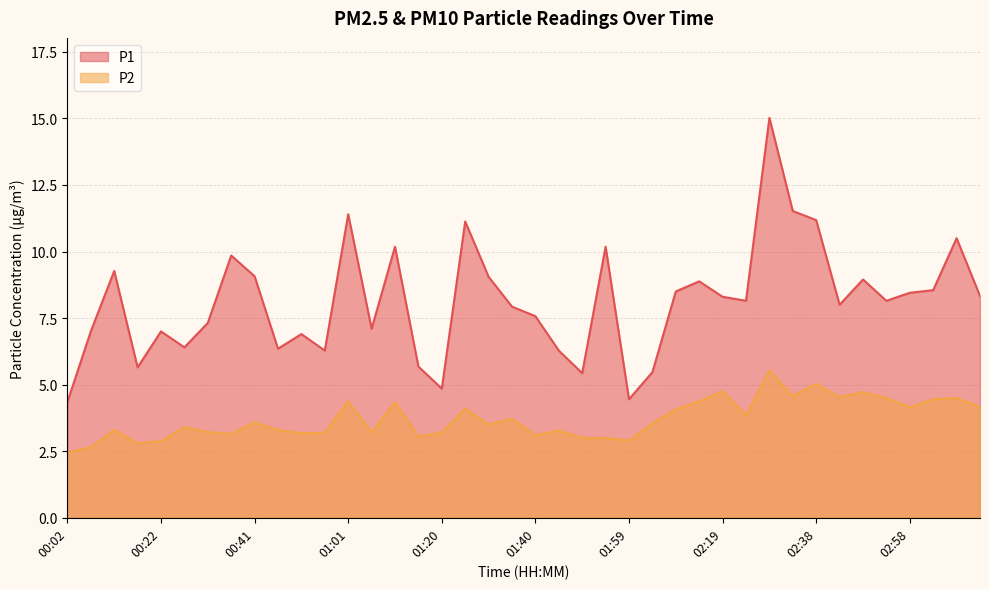

Reading right to left, list all the values displayed in this chart.

P1: 03:13=8.3	03:08=10.5	03:03=8.6	02:58=8.4	02:53=8.2	02:48=8.9	02:43=8.0	02:38=11.2	02:34=11.5	02:29=15.0	02:24=8.2	02:19=8.3	02:14=8.9	02:09=8.5	02:04=5.5	01:59=4.5	01:54=10.2	01:49=5.4	01:45=6.3	01:40=7.6	01:35=7.9	01:30=9.1	01:25=11.1	01:20=4.8	01:15=5.7	01:11=10.2	01:06=7.1	01:01=11.4	00:56=6.3	00:51=6.9	00:46=6.3	00:41=9.1	00:36=9.8	00:32=7.3	00:27=6.4	00:22=7.0	00:17=5.7	00:12=9.3	00:07=7.0	00:02=4.3
P2: 03:13=4.2	03:08=4.5	03:03=4.5	02:58=4.2	02:53=4.5	02:48=4.7	02:43=4.5	02:38=5.0	02:34=4.6	02:29=5.5	02:24=3.9	02:19=4.8	02:14=4.4	02:09=4.1	02:04=3.5	01:59=2.9	01:54=3.0	01:49=3.0	01:45=3.3	01:40=3.1	01:35=3.7	01:30=3.5	01:25=4.1	01:20=3.2	01:15=3.0	01:11=4.3	01:06=3.2	01:01=4.4	00:56=3.2	00:51=3.2	00:46=3.3	00:41=3.6	00:36=3.1	00:32=3.2	00:27=3.4	00:22=2.9	00:17=2.8	00:12=3.3	00:07=2.6	00:02=2.5